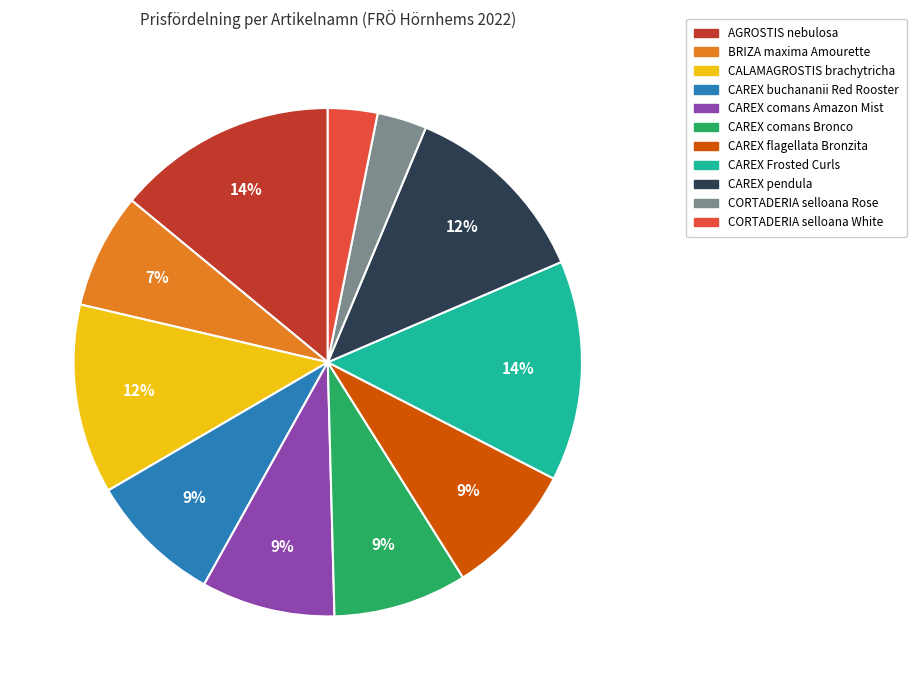

Does CALAMAGROSTIS brachytricha represent more than half of the total?

No